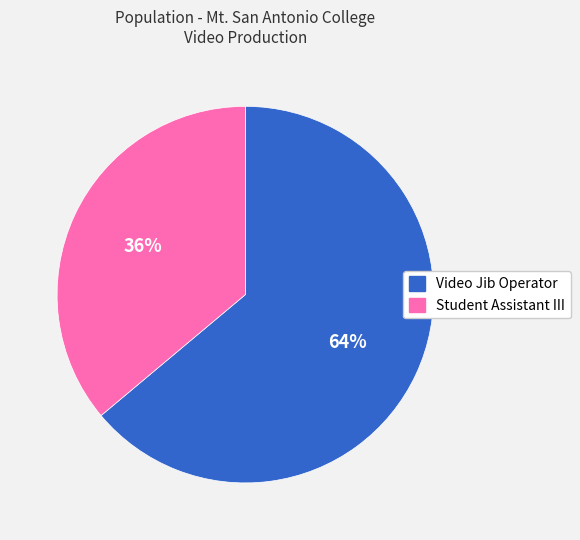

True or false: Video Jib Operator accounts for 75% of the total.

False